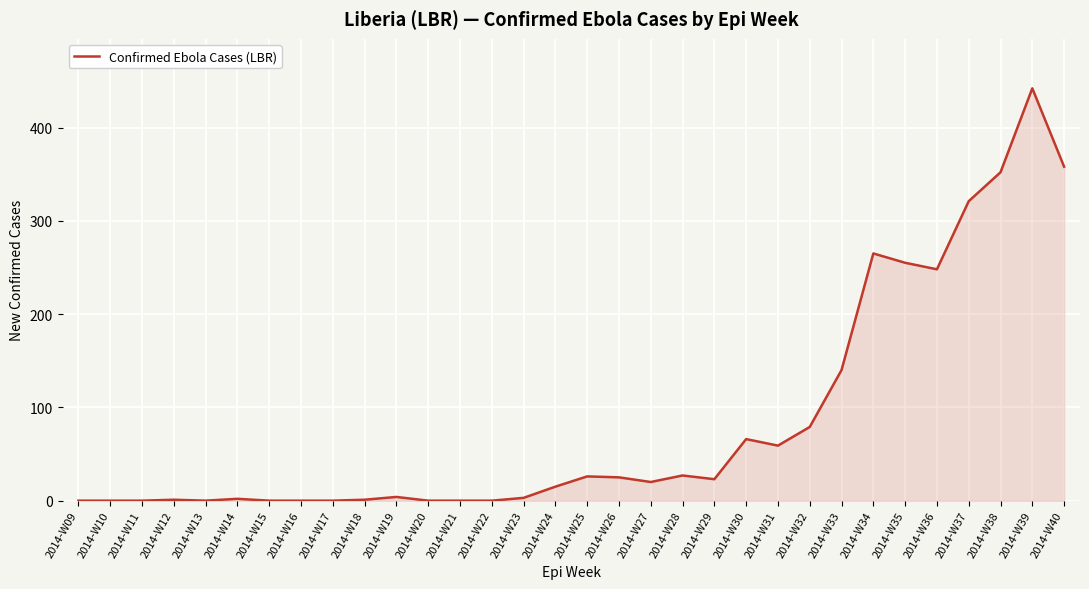

What is the difference between the maximum and minimum values?

442